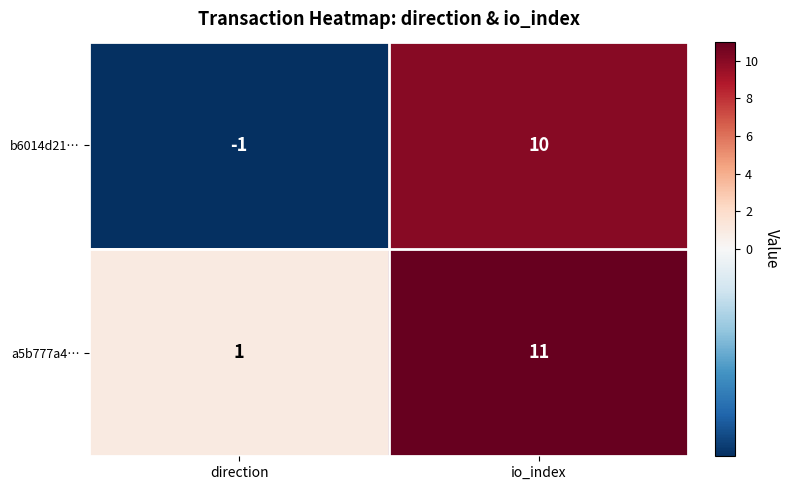

True or false: b6014d21… has a value of 14 at io_index.

False